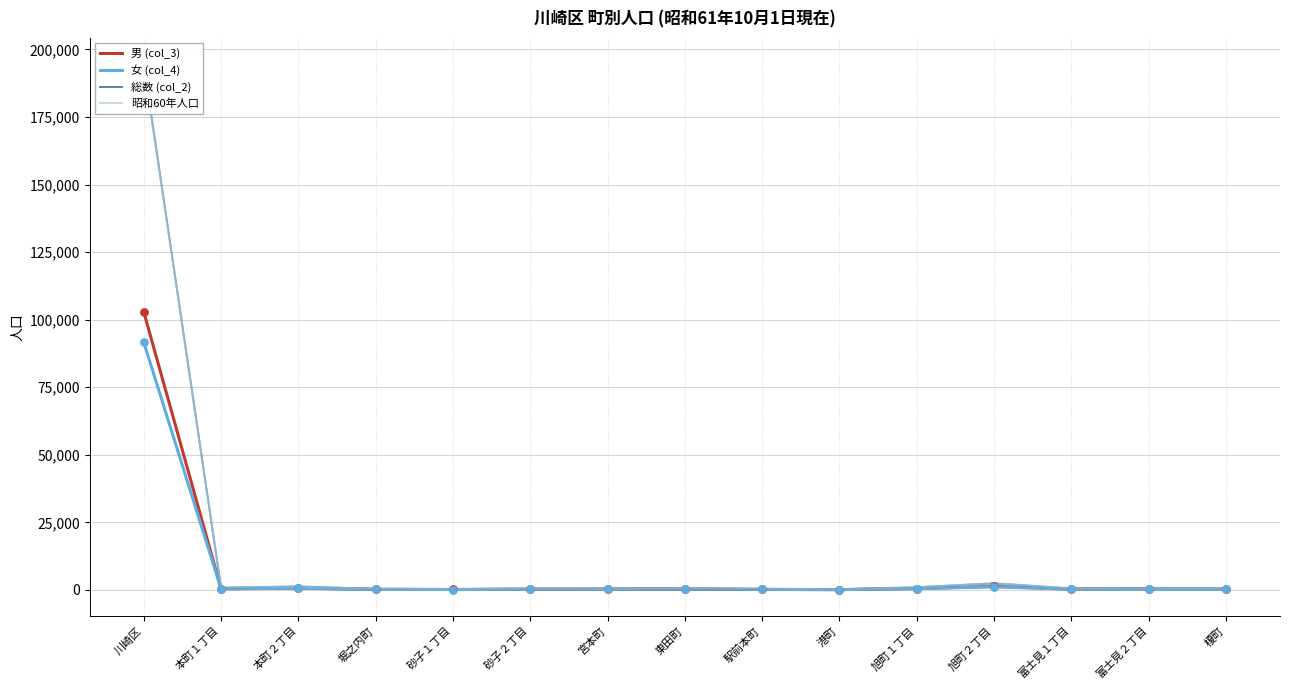

Which series has the largest total across all categories?

総数 (col_2)